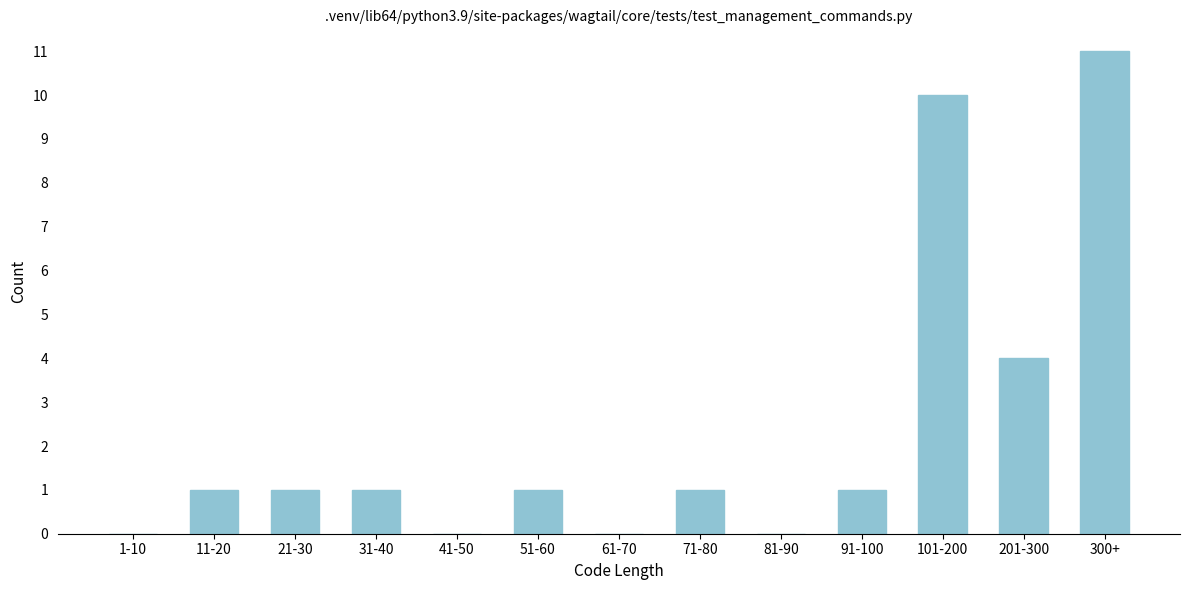

Reading left to right, extract all data points from this chart.

1-10=0	11-20=1	21-30=1	31-40=1	41-50=0	51-60=1	61-70=0	71-80=1	81-90=0	91-100=1	101-200=10	201-300=4	300+=11